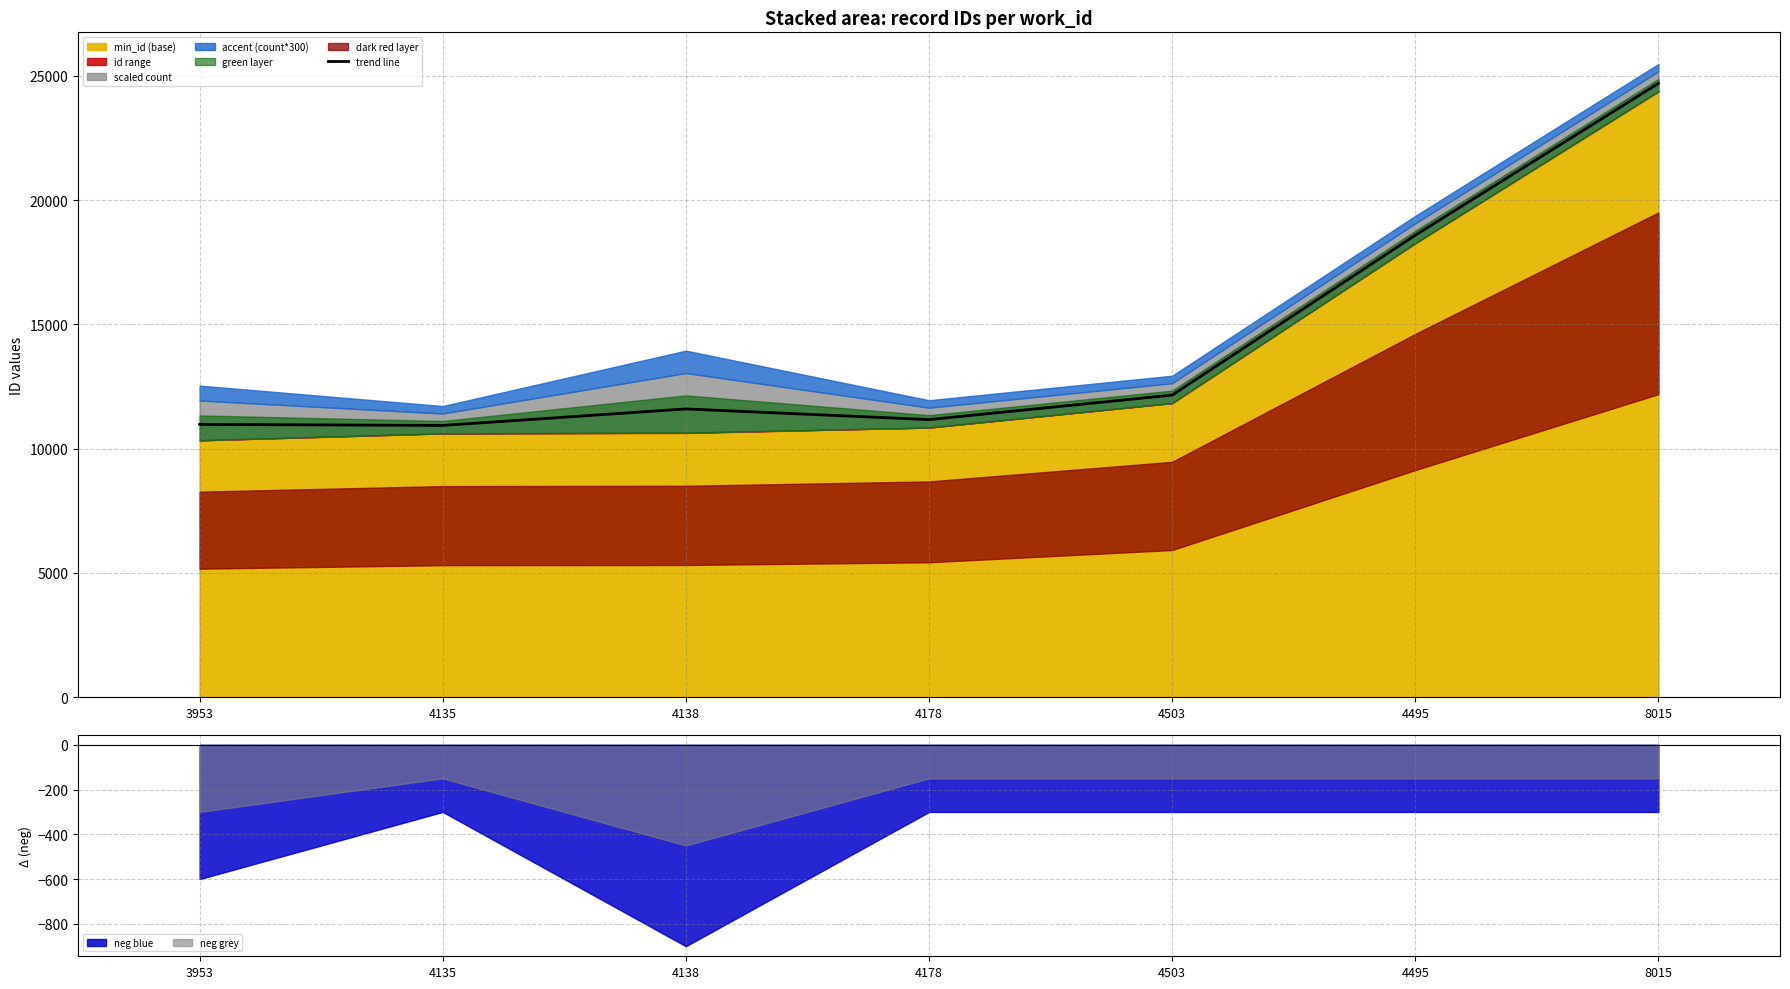

At which category does the chart reach its peak across all series?

8015